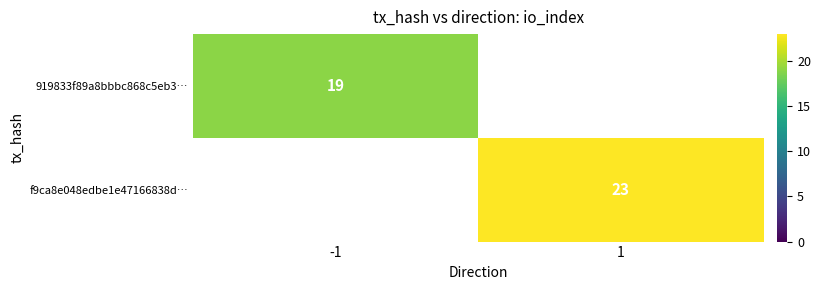

Is it true that f9ca8e048edbe1e47166838d… equals 15 at 1?

False